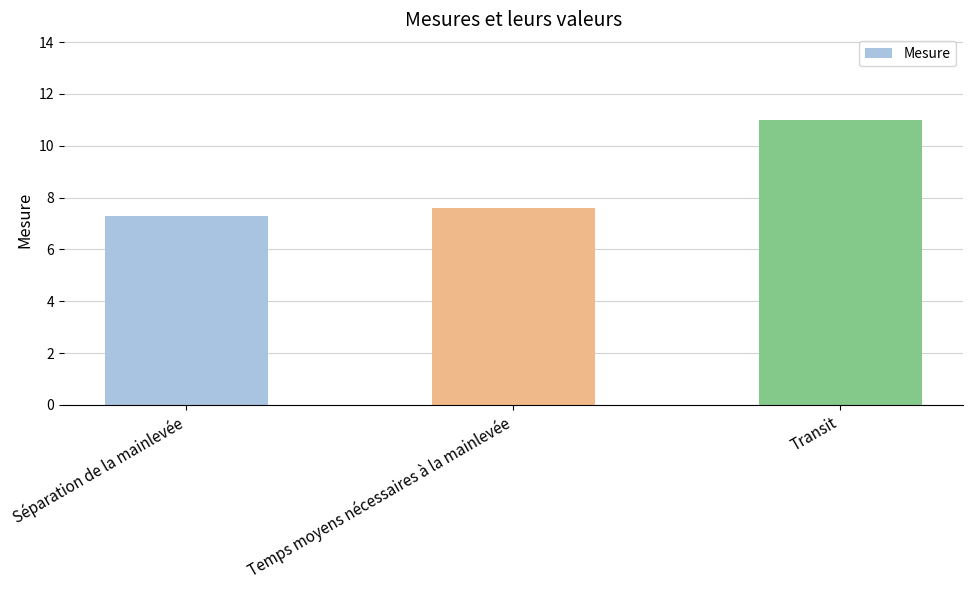

Read the value at Temps moyens nécessaires à la mainlevée.

7.6